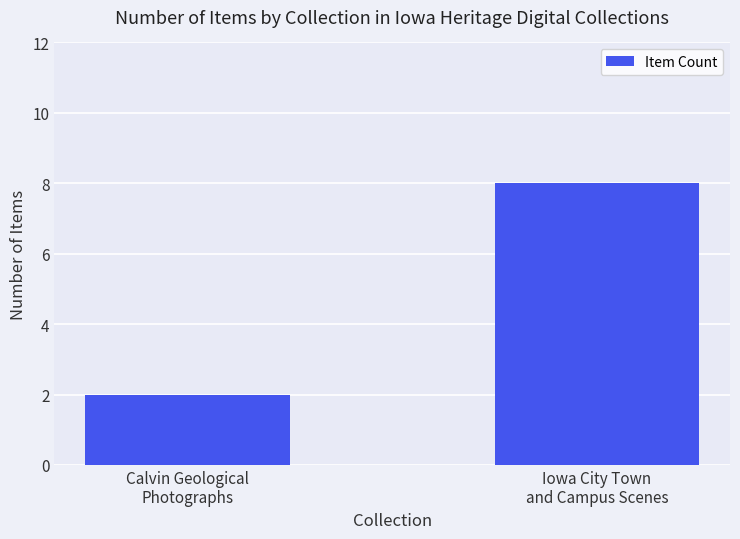

Is it true that the value at Iowa City Town
and Campus Scenes is 8?

True